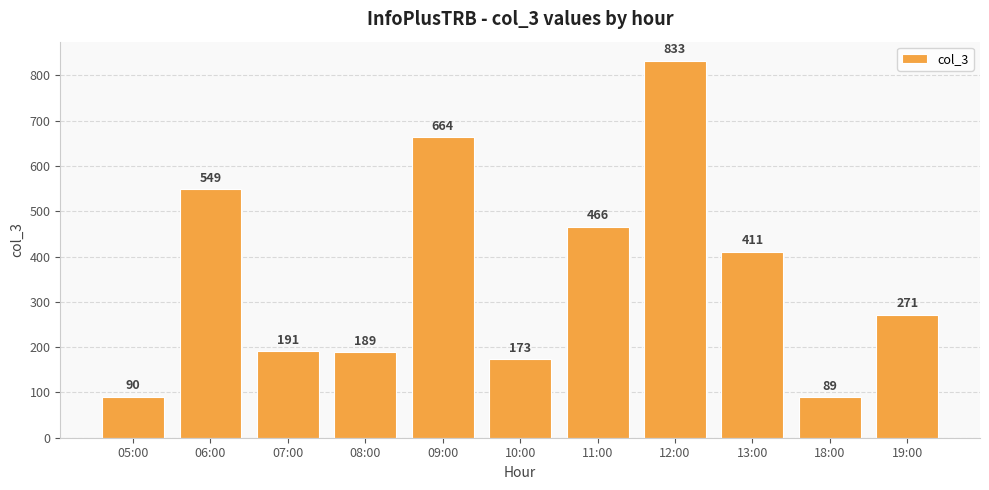

What position from the left is 19:00?

11